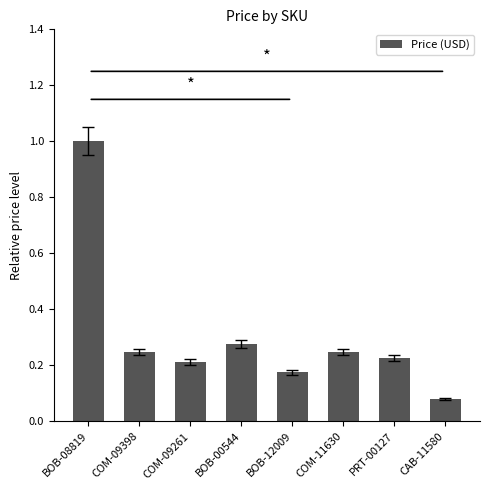

Which label corresponds to the largest value in the chart?

BOB-08819